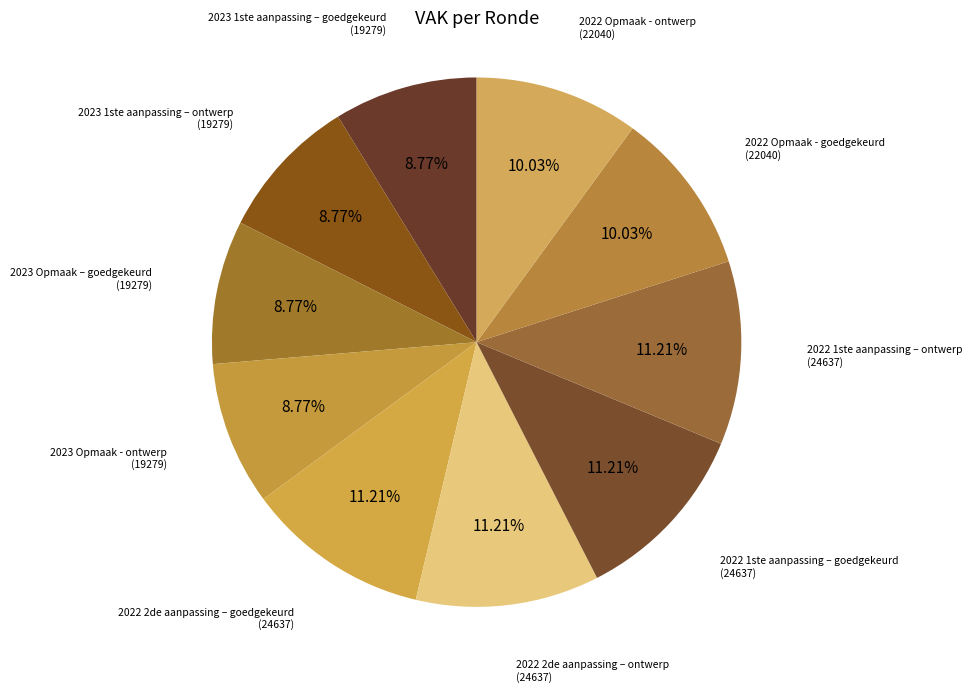

To the nearest percent, what is the average slice percentage?

10%